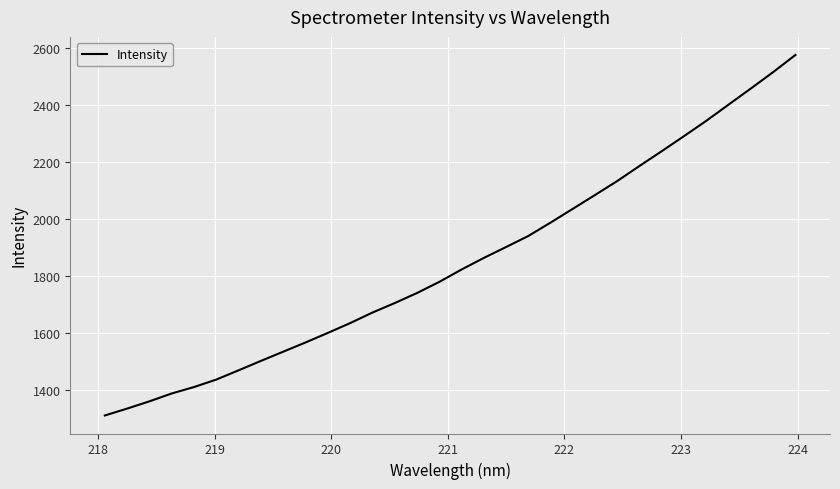

Is this an area chart (filled region under the line)?

No